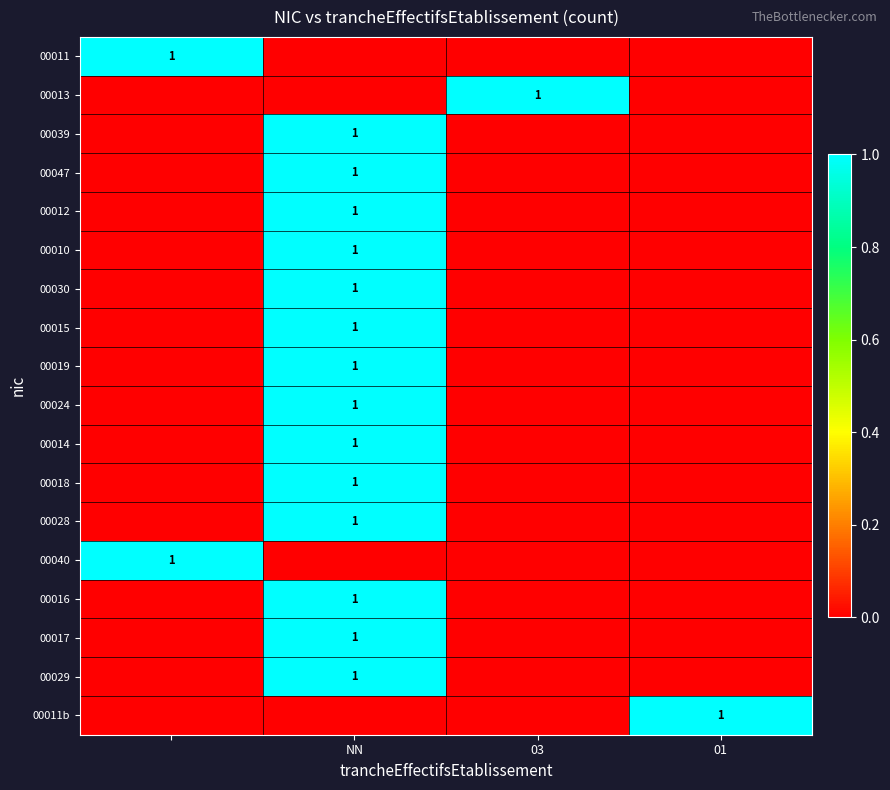

How many series are shown in this chart?

18